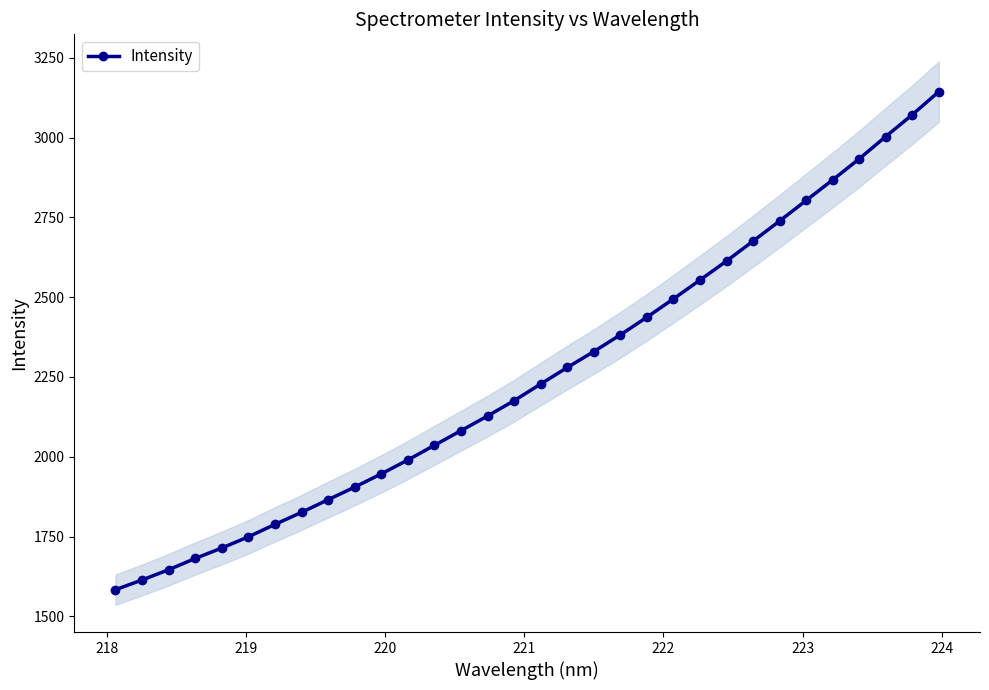

What is the value of the Intensity point at the 5th from the left?

1714.2